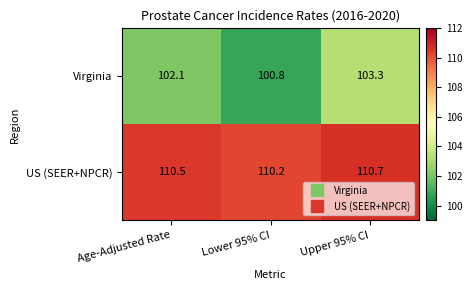

Is it true that US (SEER+NPCR) equals 110.7 at Upper 95% CI?

True